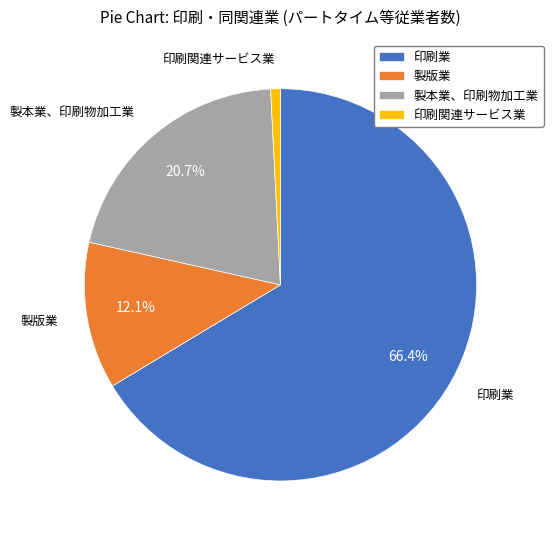

Count the number of slices in the pie.

4